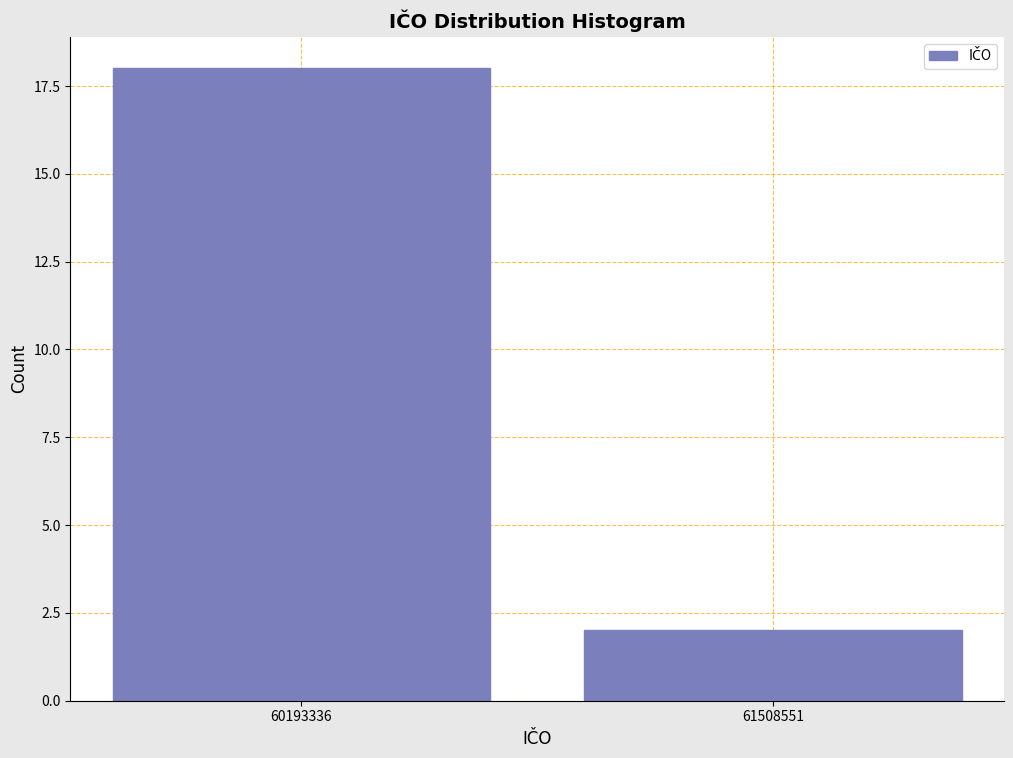

Reading left to right, list all the values displayed in this chart.

18	2